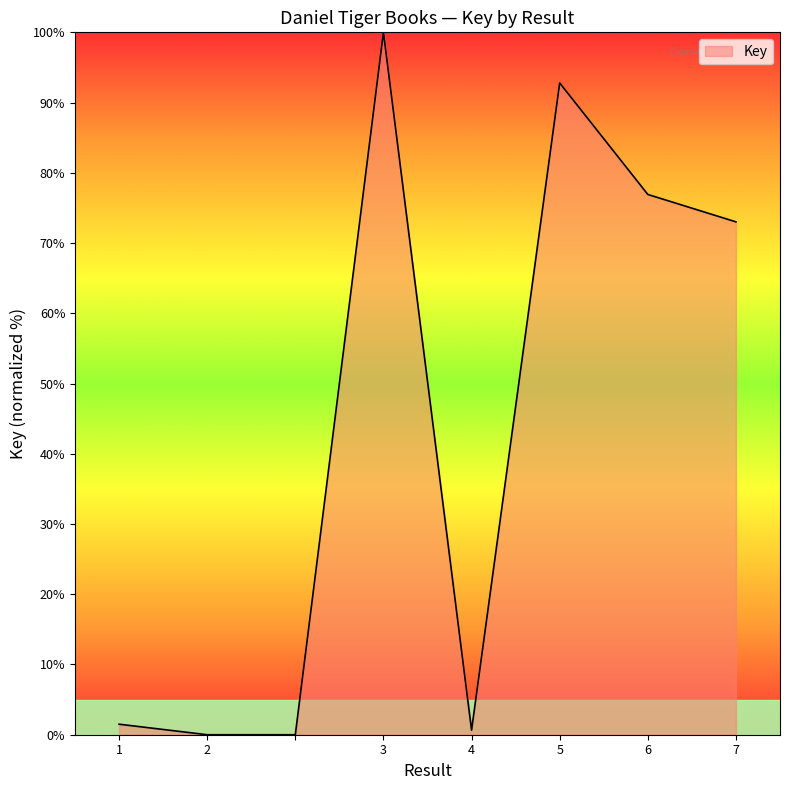

What is the average value?

43.1